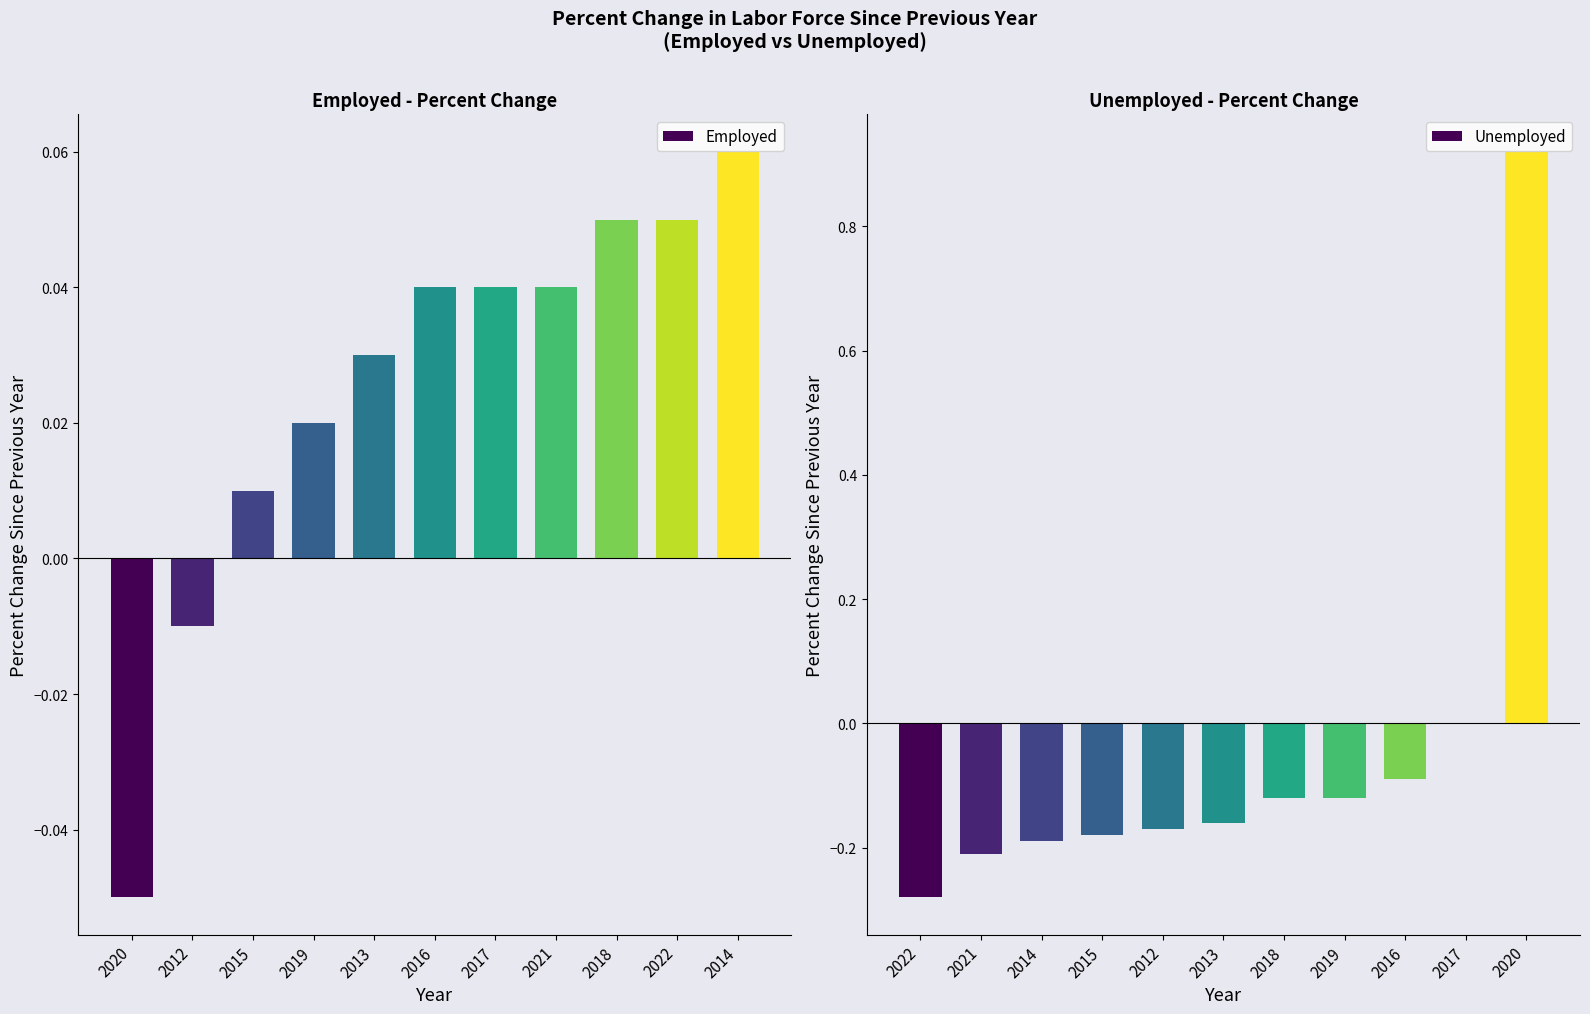

Which series has the widest spread of values?

Unemployed